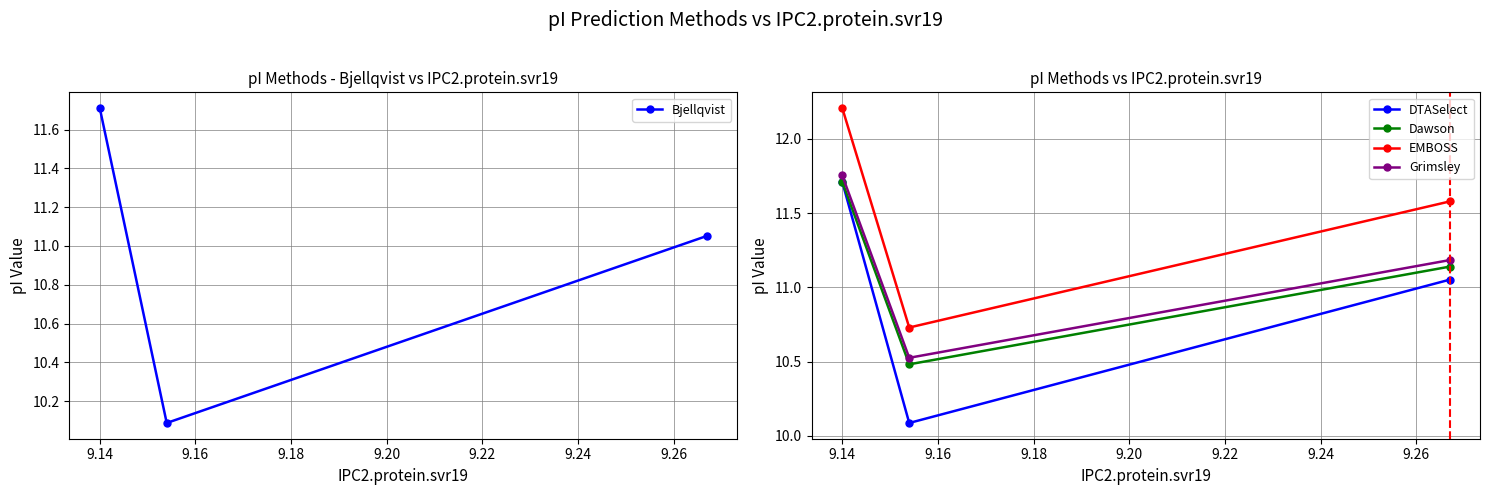

Does the chart have visible grid lines?

Yes